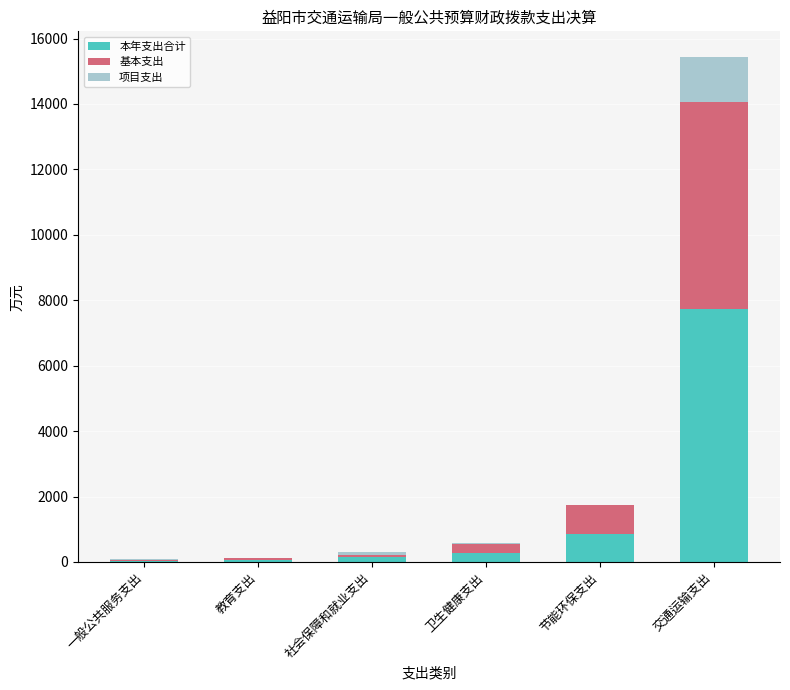

At which category is the sum across all series the highest?

交通运输支出